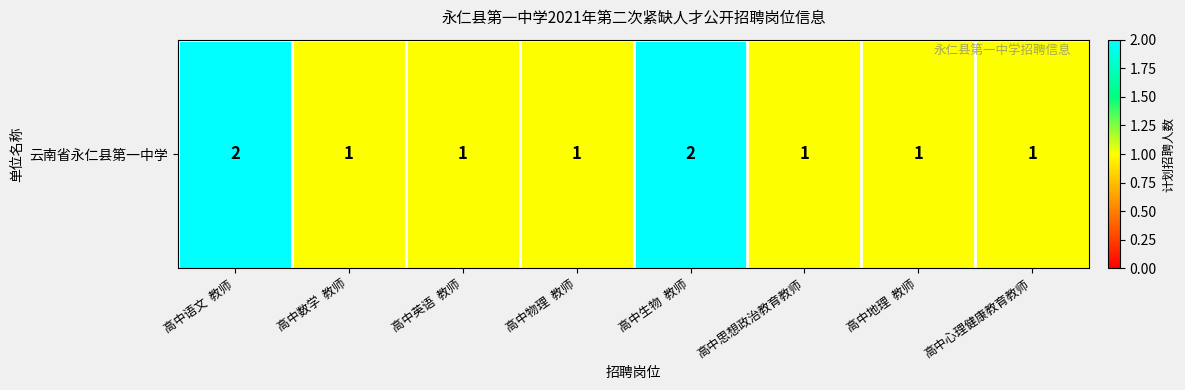

Reading left to right, extract all data points from this chart.

2	1	1	1	2	1	1	1